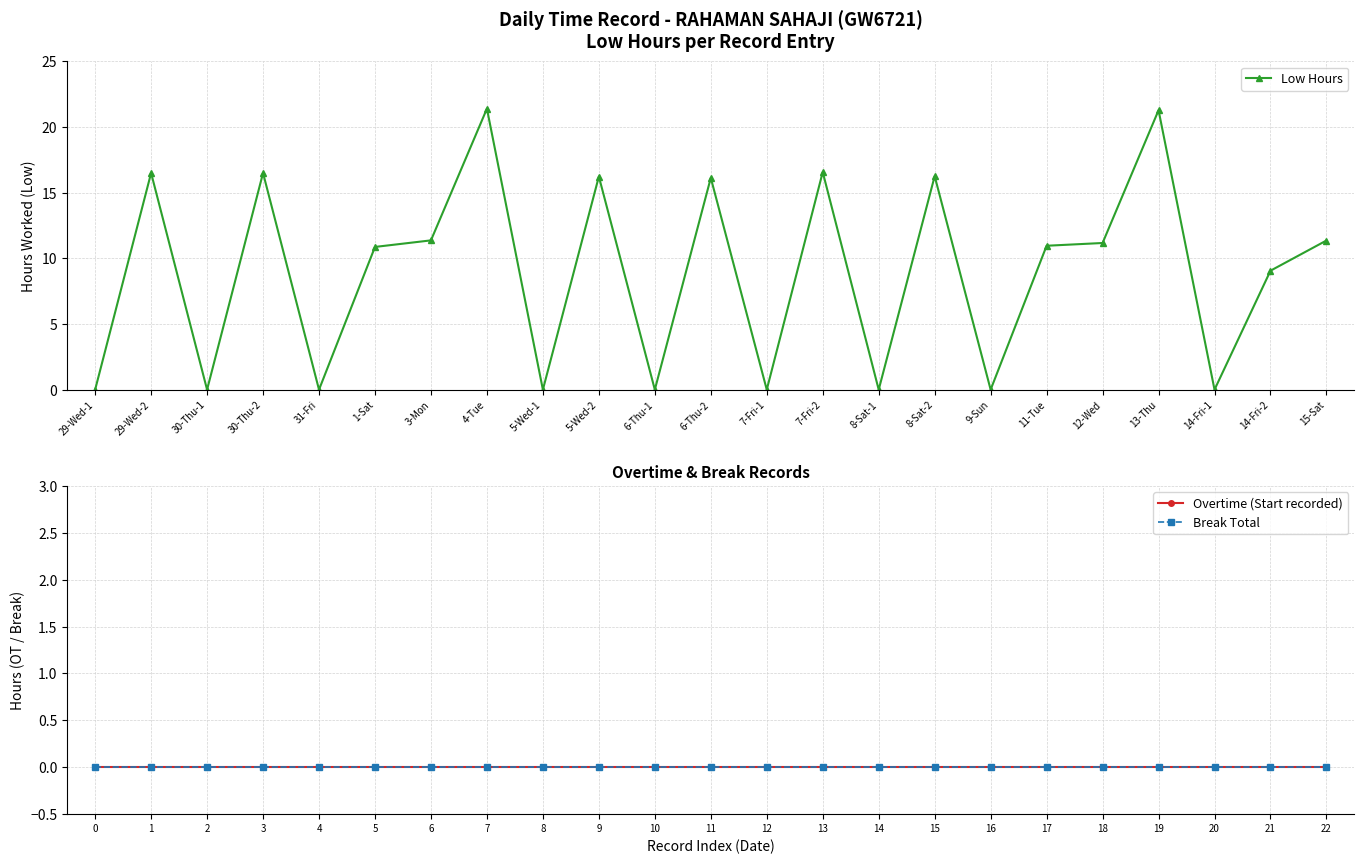

List the series in order of their peak value, lowest first.

Overtime (Start recorded), Break Total, Low Hours